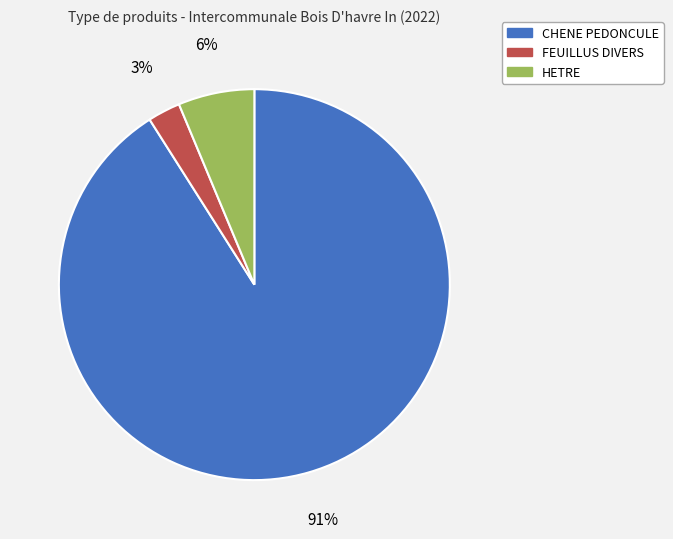

To the nearest percent, what percentage of the pie is CHENE PEDONCULE?

91%